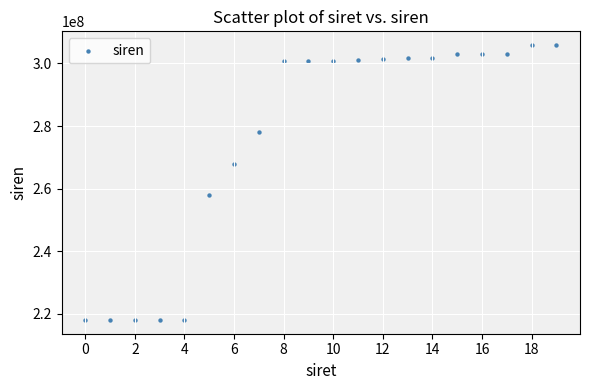

What Y value in the scatter plot is closest to 261945322?

258001148